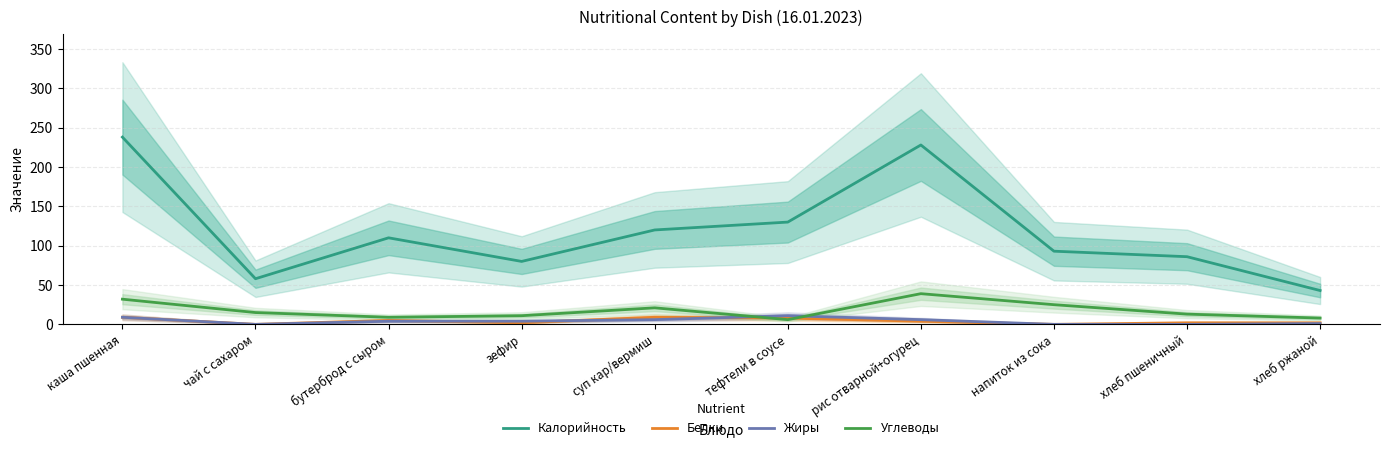

At how many categories does at least one series exceed 197?

2